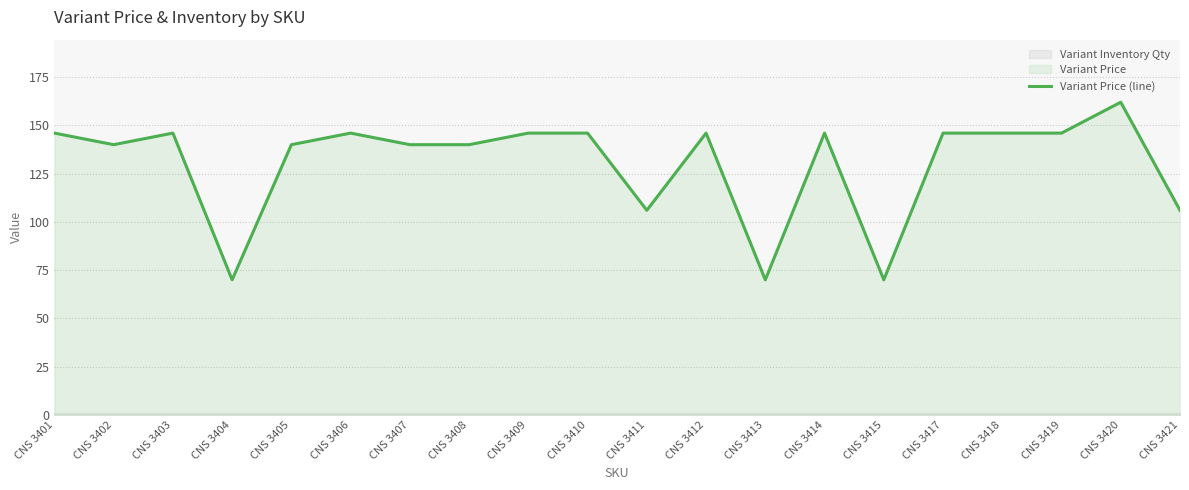

What is the sum of all values?

2604